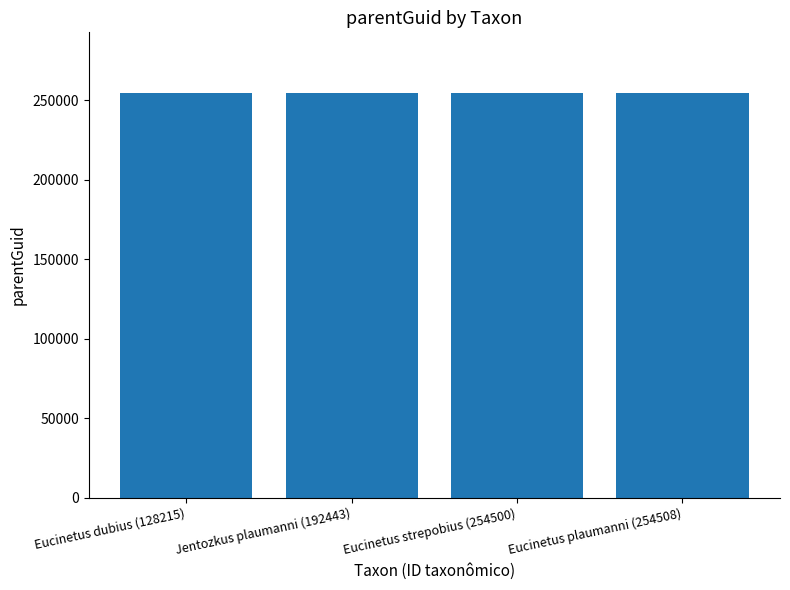

What position from the right is Eucinetus plaumanni (254508)?

1